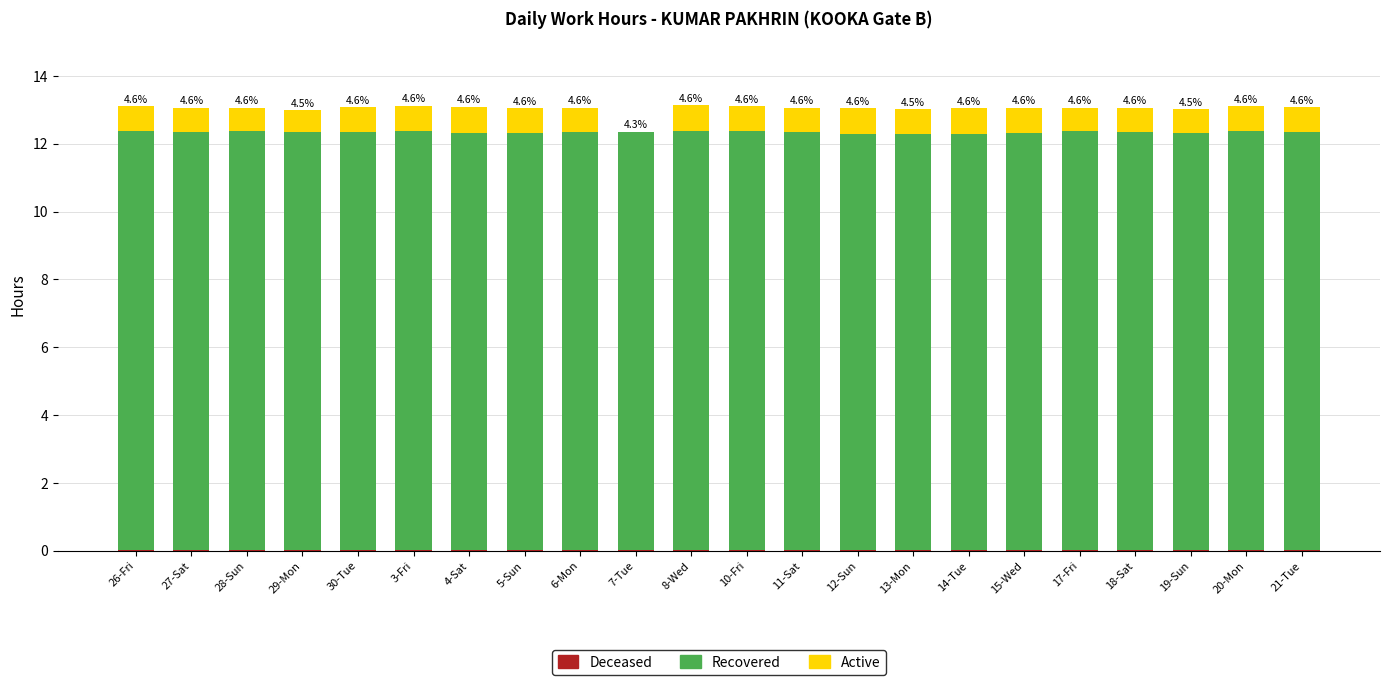

Does the chart contain stacked bars?

Yes